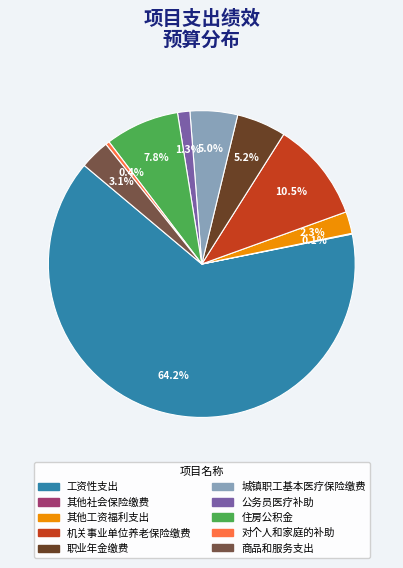

What percentage do 对个人和家庭的补助 and 公务员医疗补助 together represent?

1.7%